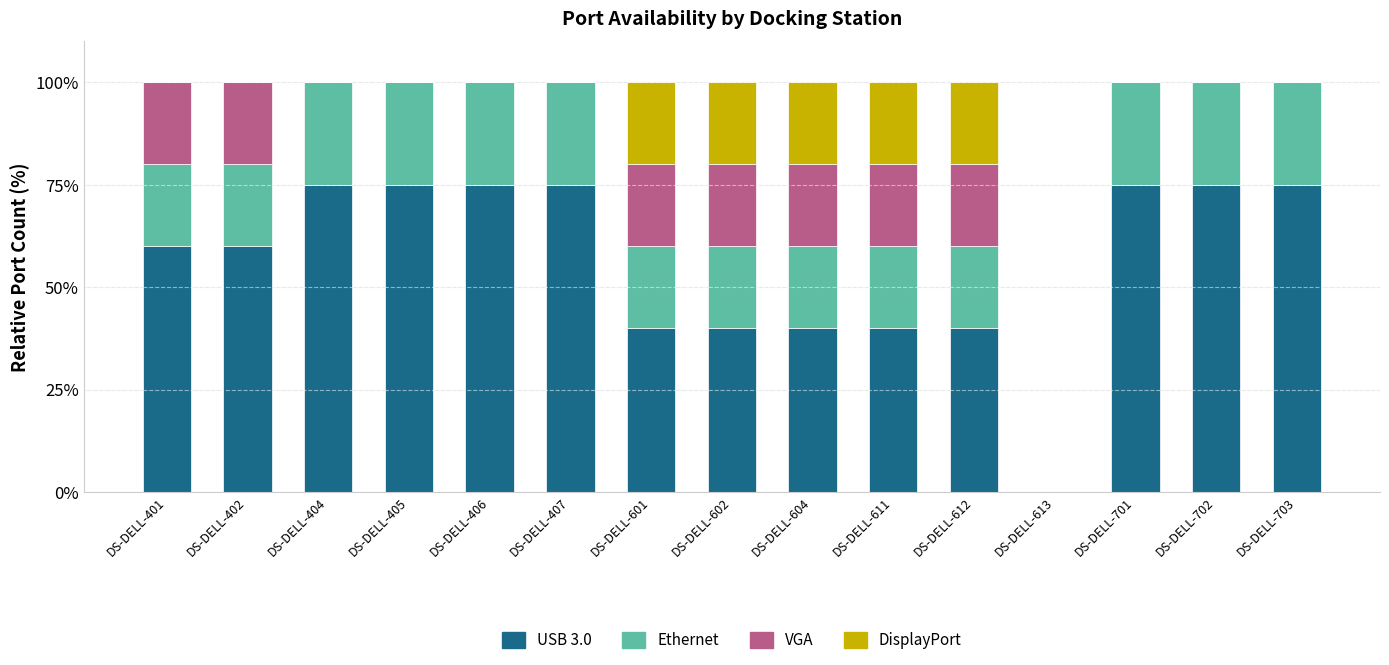

Is it true that USB 3.0 equals 75 at DS-DELL-406?

True